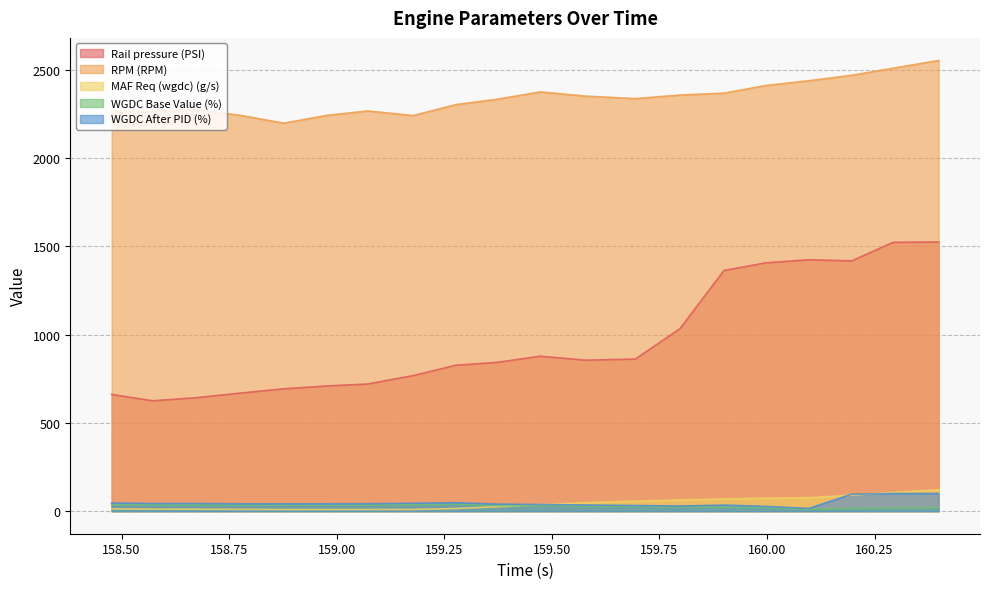

How many categories are shown in the chart?

20